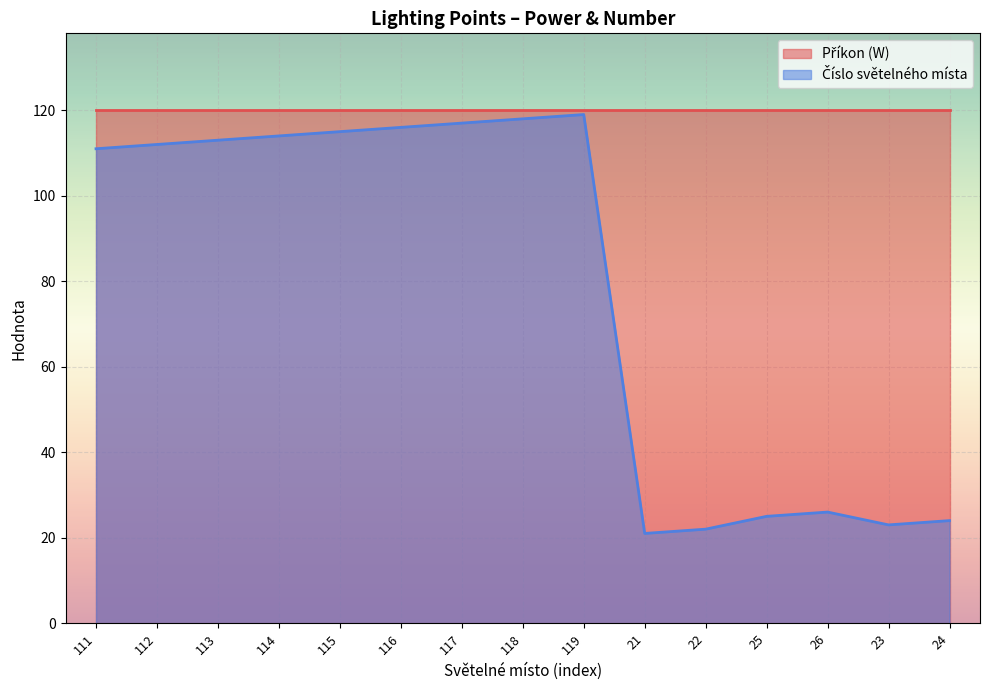

List the labels in order of value, largest first.

119, 118, 117, 116, 115, 114, 113, 112, 111, 26, 25, 24, 23, 22, 21